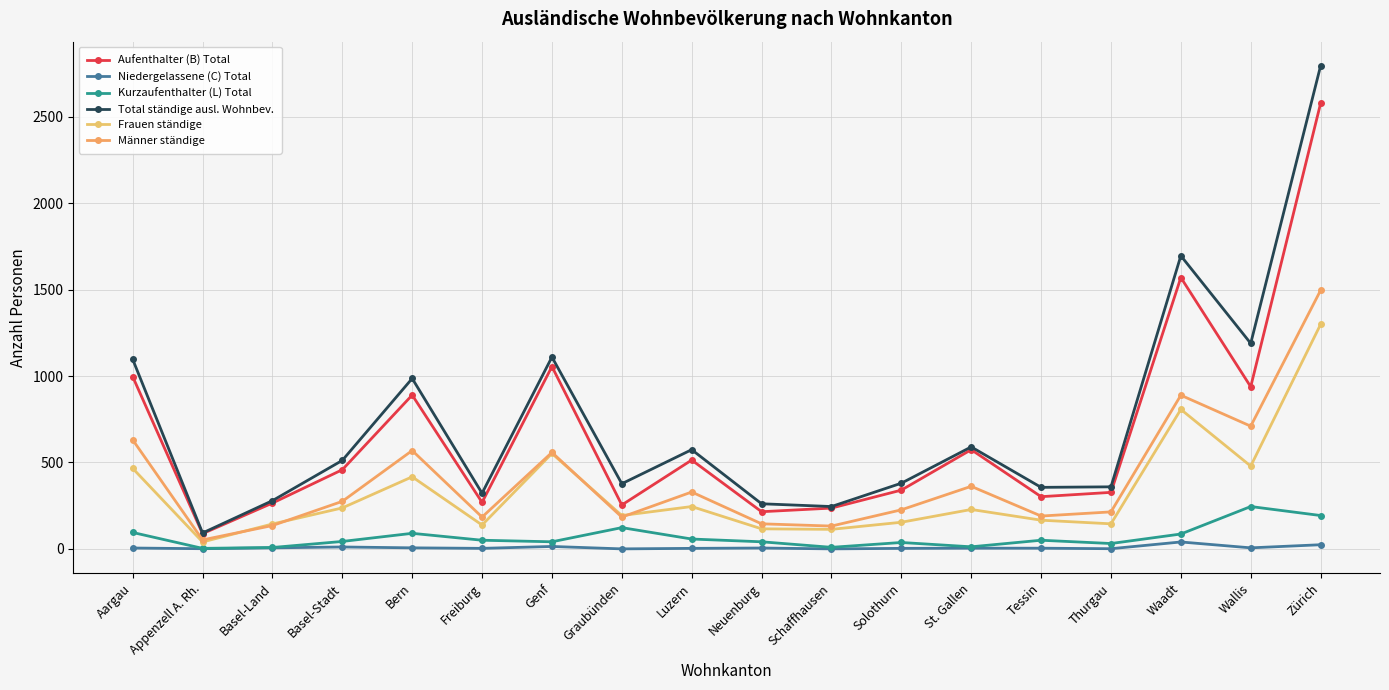

At Thurgau, list the series in order from smallest to largest.

Niedergelassene (C) Total, Kurzaufenthalter (L) Total, Frauen ständige, Männer ständige, Aufenthalter (B) Total, Total ständige ausl. Wohnbev.